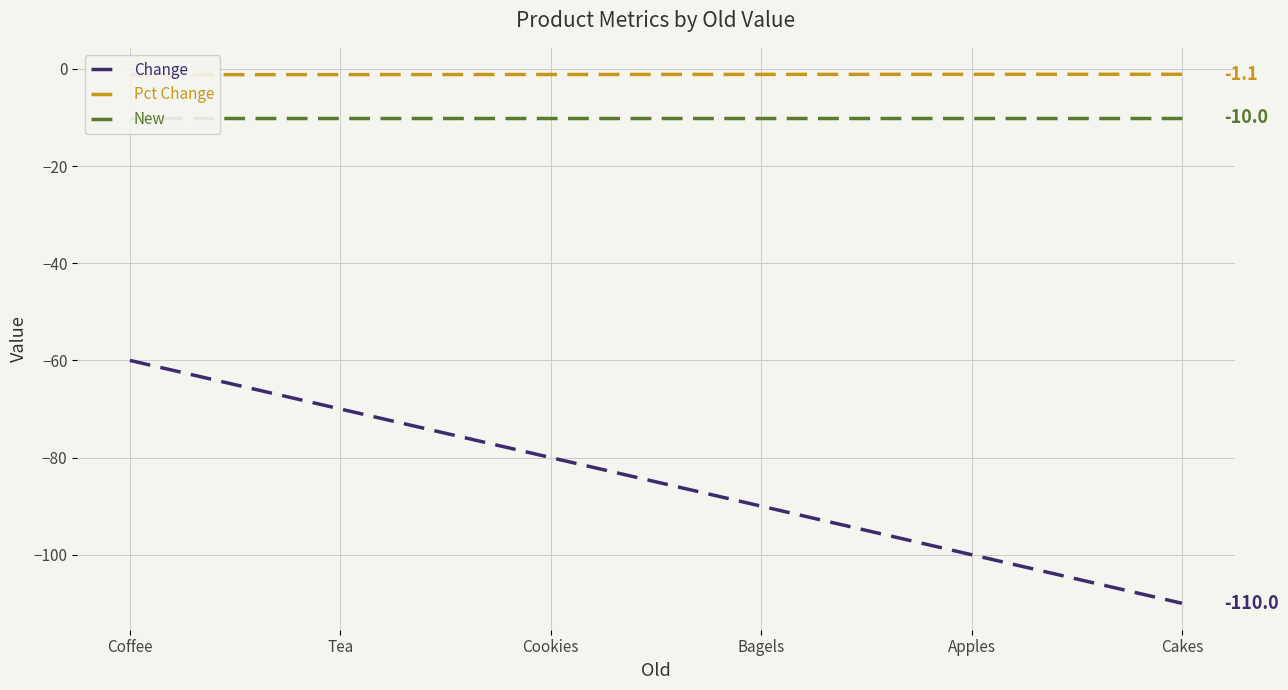

Which series changed the most between Tea and Bagels?

Change